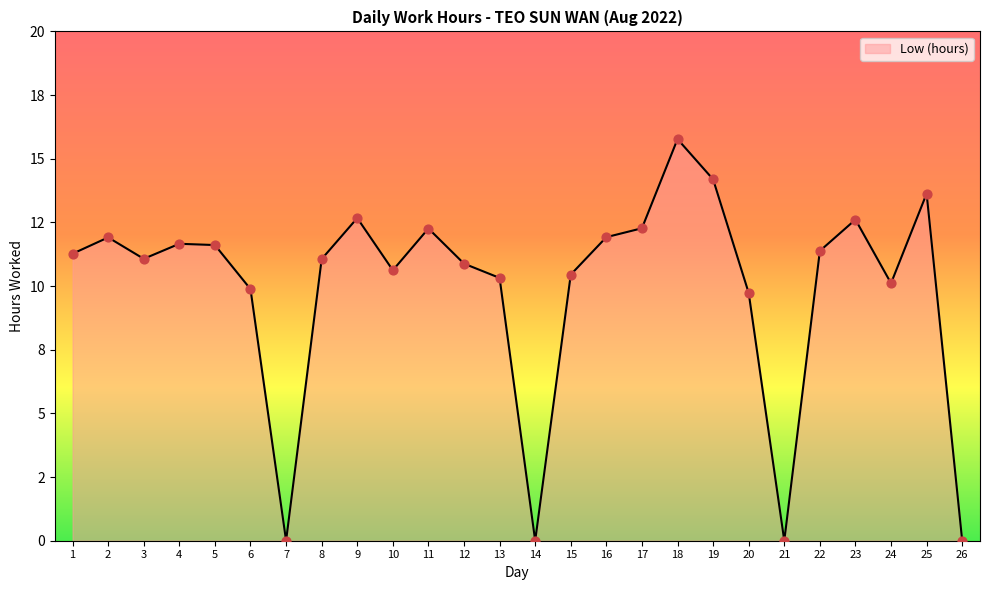

Does the chart have visible grid lines?

No